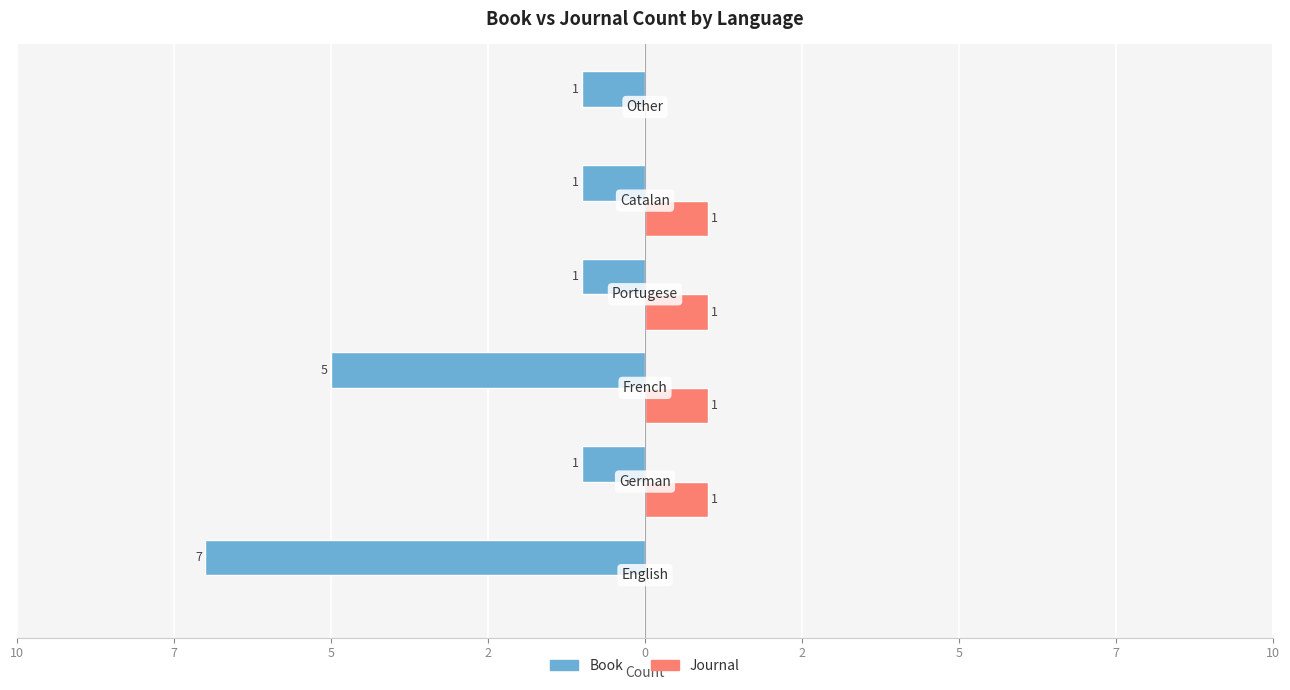

What are all the series names shown in the legend?

Book, Journal